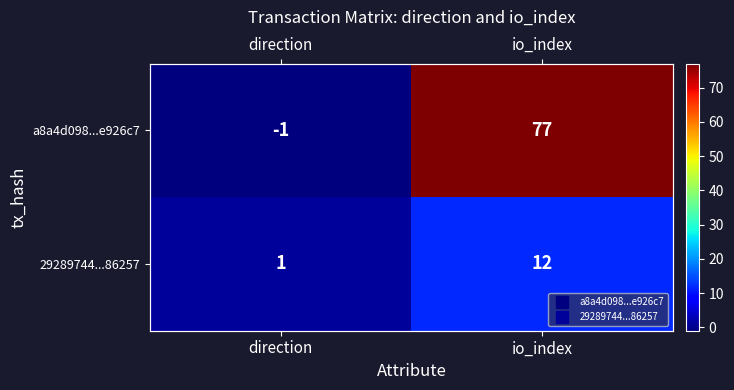

List the series in order of their peak value, highest first.

a8a4d098...e926c7, 29289744...86257